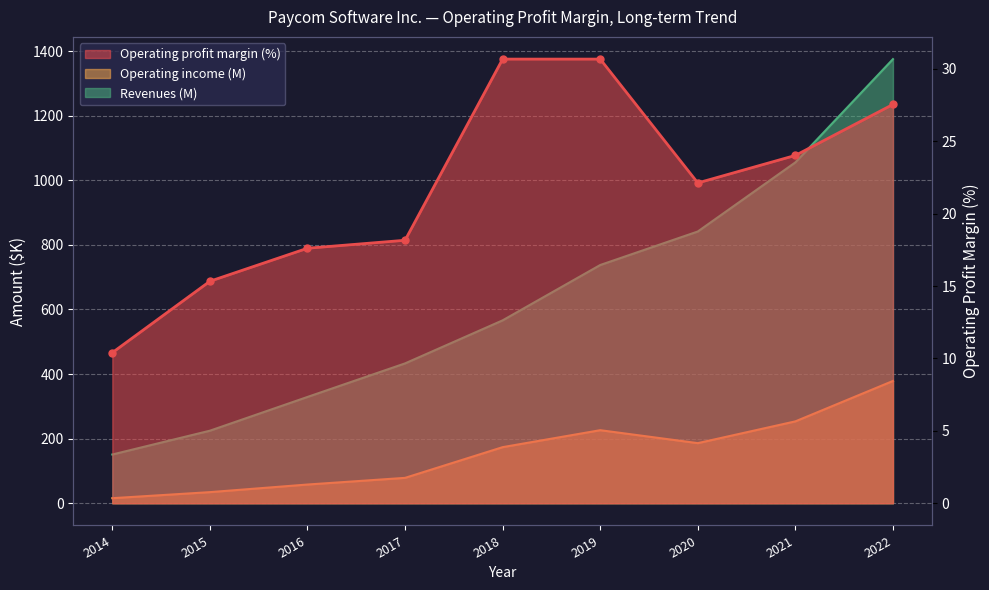

At 2019, list the series in order from largest to smallest.

Revenues (M), Operating income (M), Operating profit margin